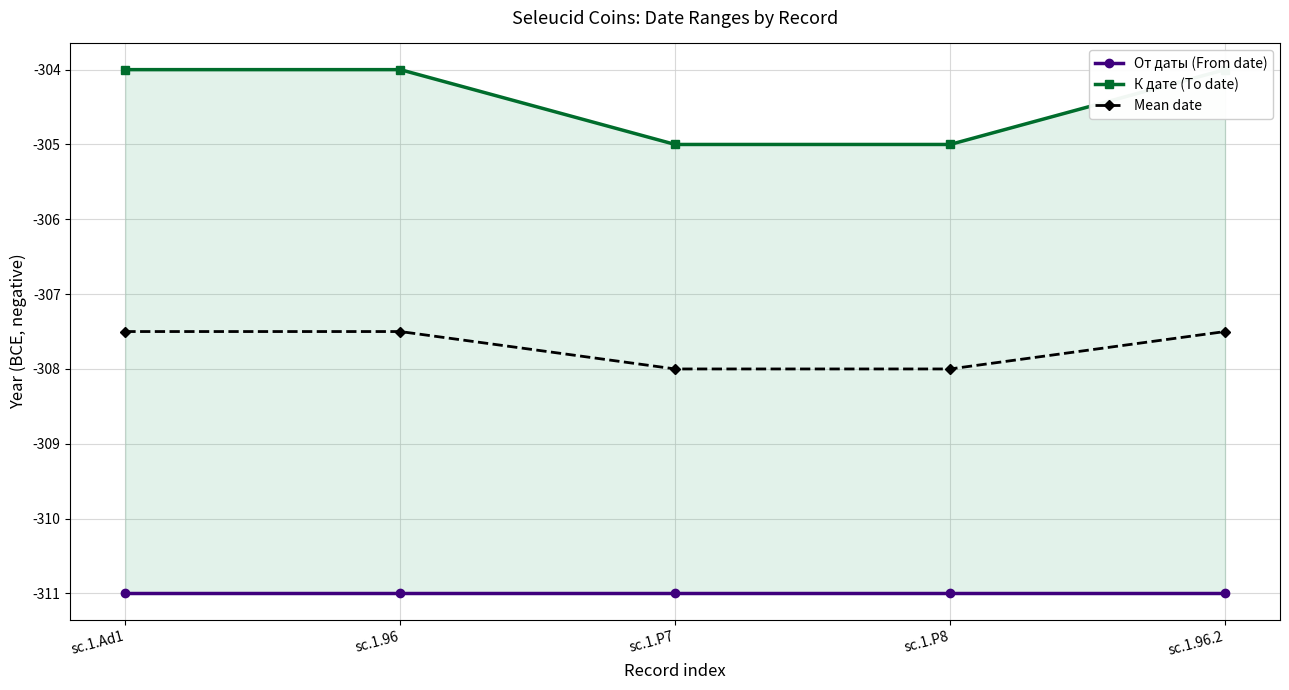

At sc.1.96.2, list the series in order from largest to smallest.

К дате (To date), Mean date, От даты (From date)